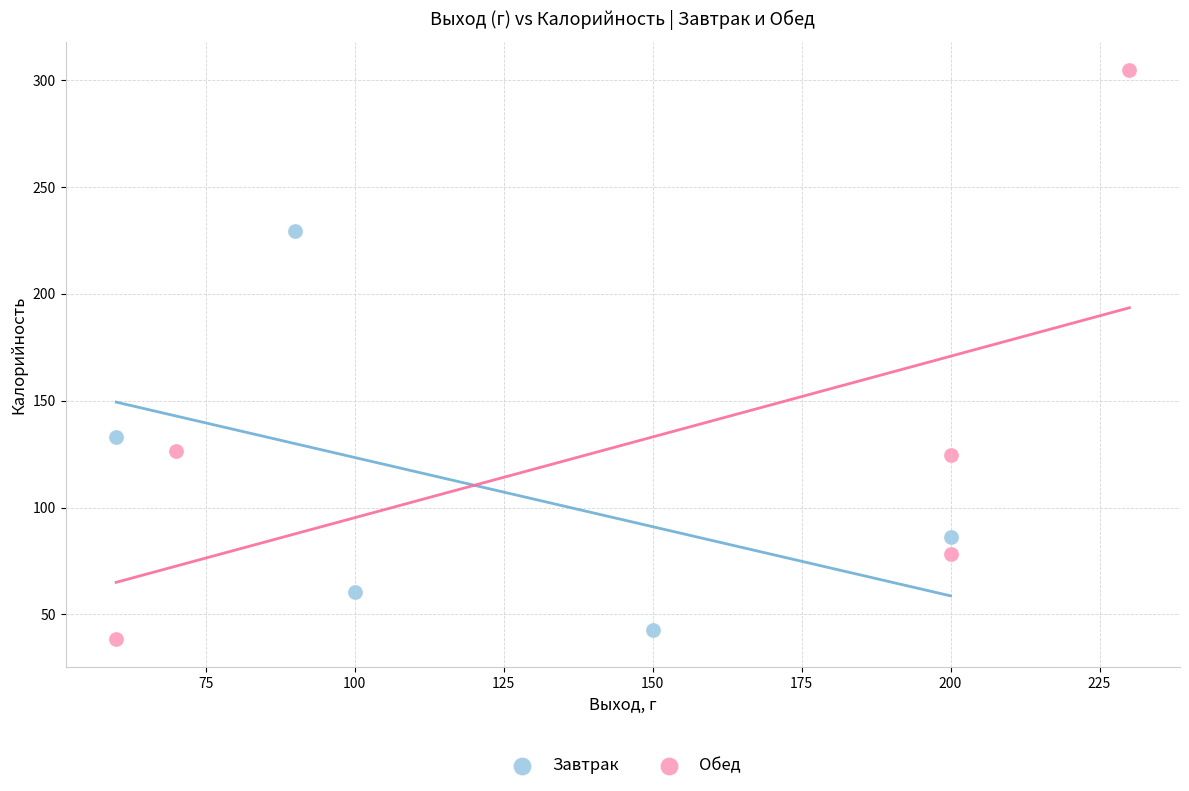

Which series contains the highest Y value?

Обед